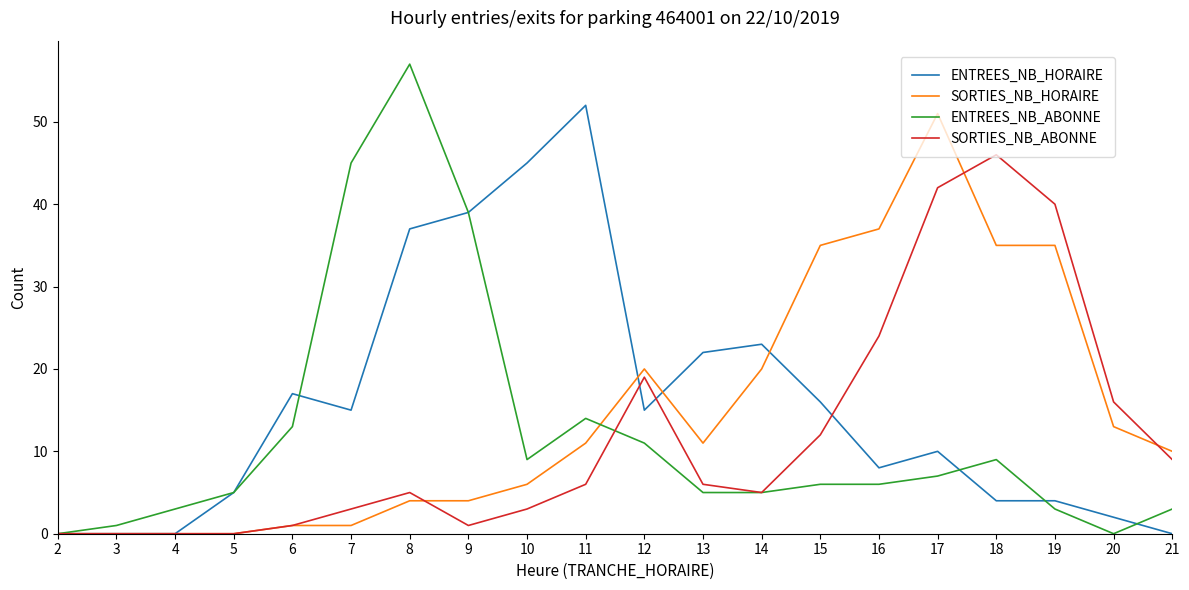

Is this an area chart (filled region under the line)?

No